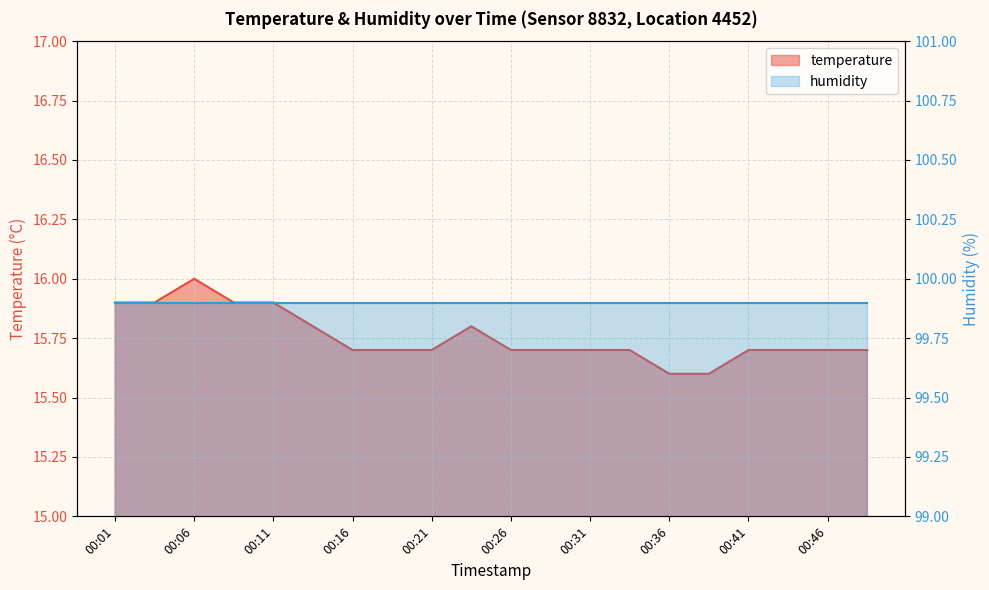

How many categories are shown in the chart?

20